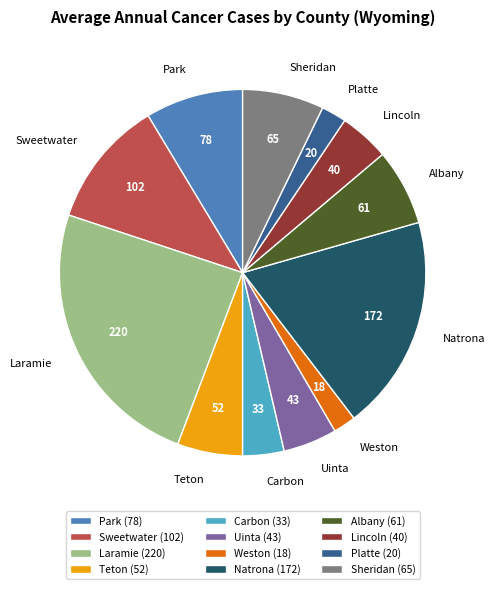

Is Uinta the majority of the pie?

No